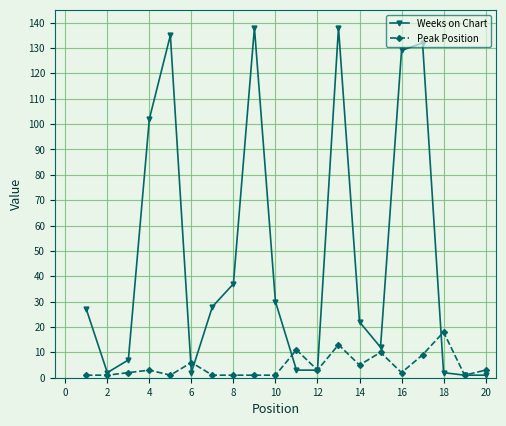

What is the greatest value displayed?

138